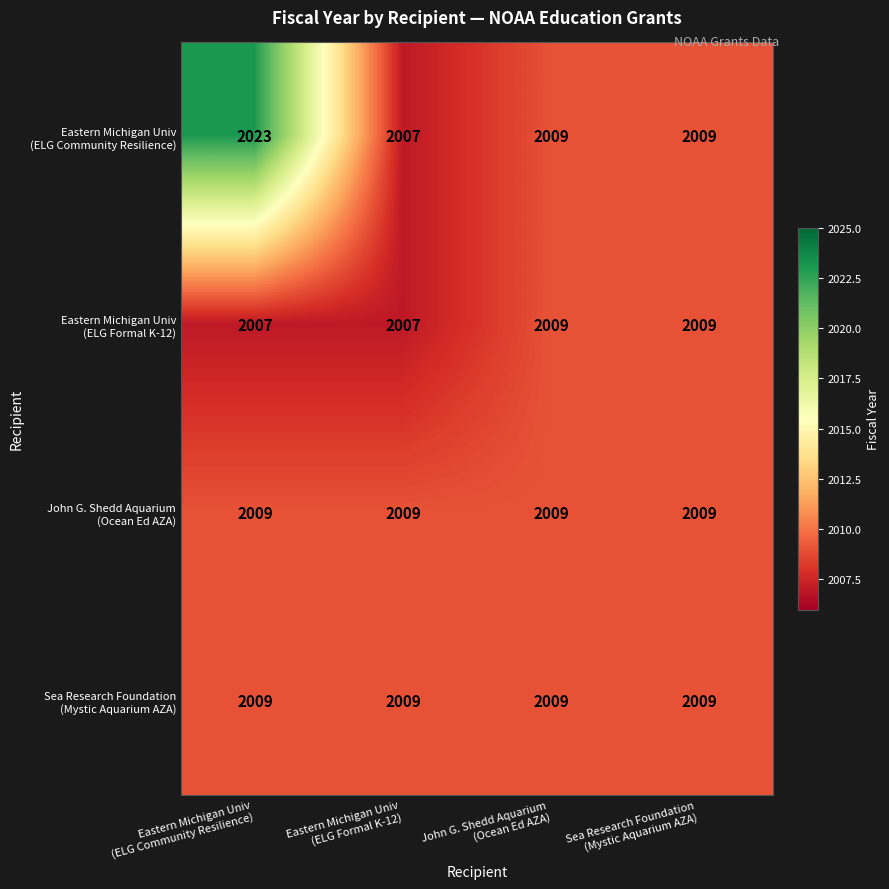

What is the smallest value displayed?

2007